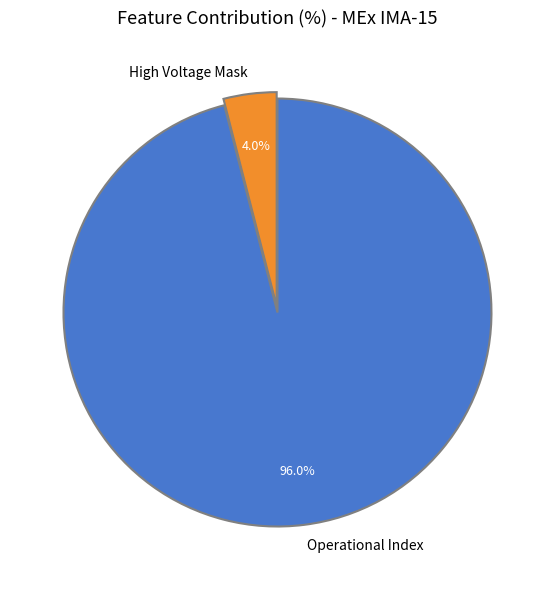

Do Operational Index and High Voltage Mask together represent more than half of the pie?

Yes